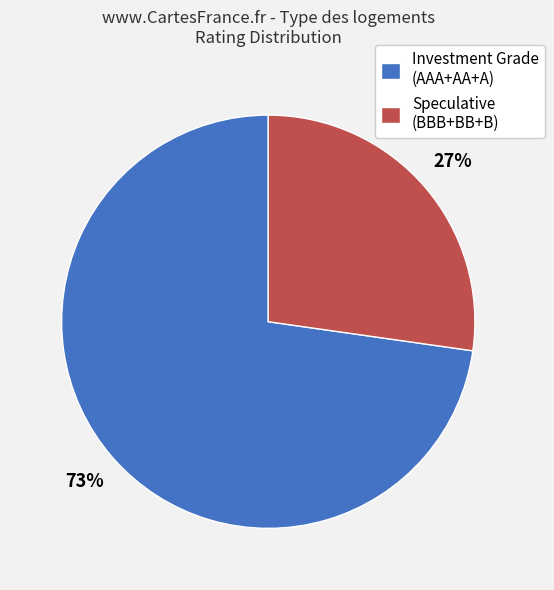

Count the number of slices in the pie.

2